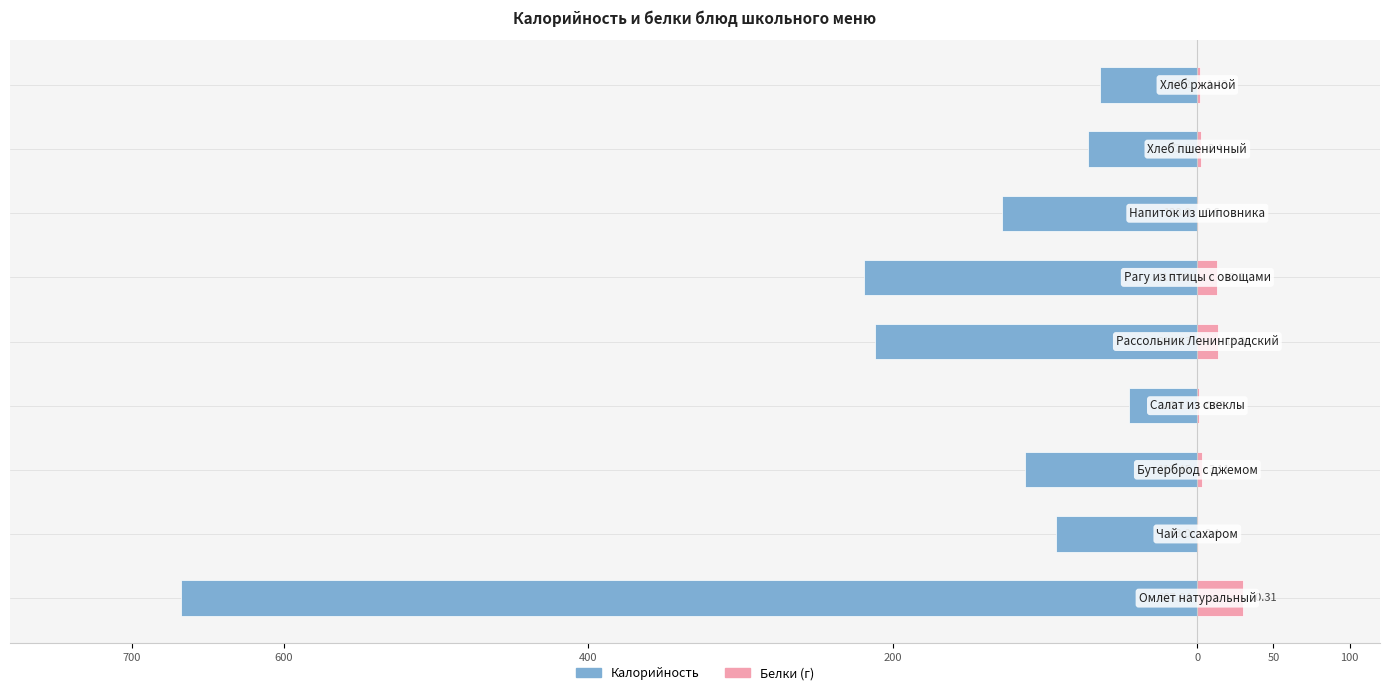

How many groups of bars are there?

9